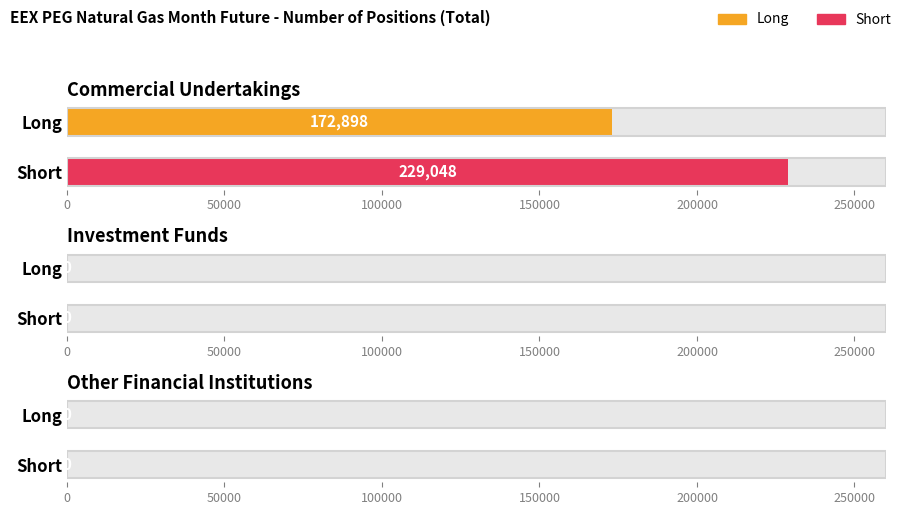

How many positive values does the Long series have?

1